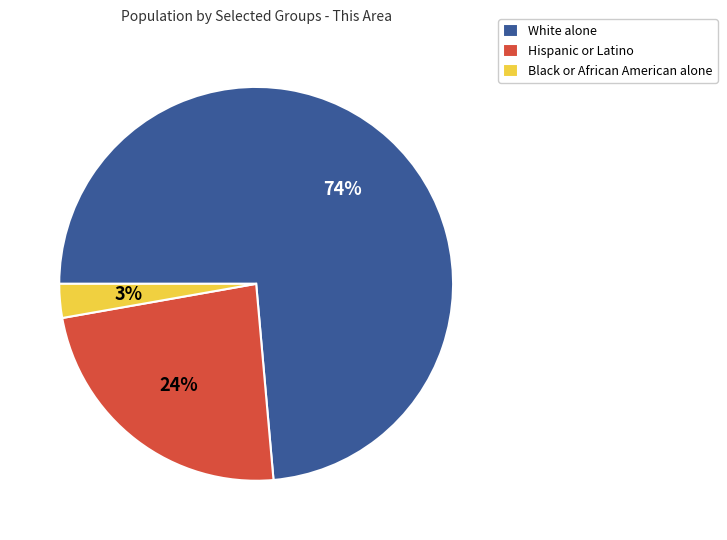

Which slice represents more than half of the pie?

White alone